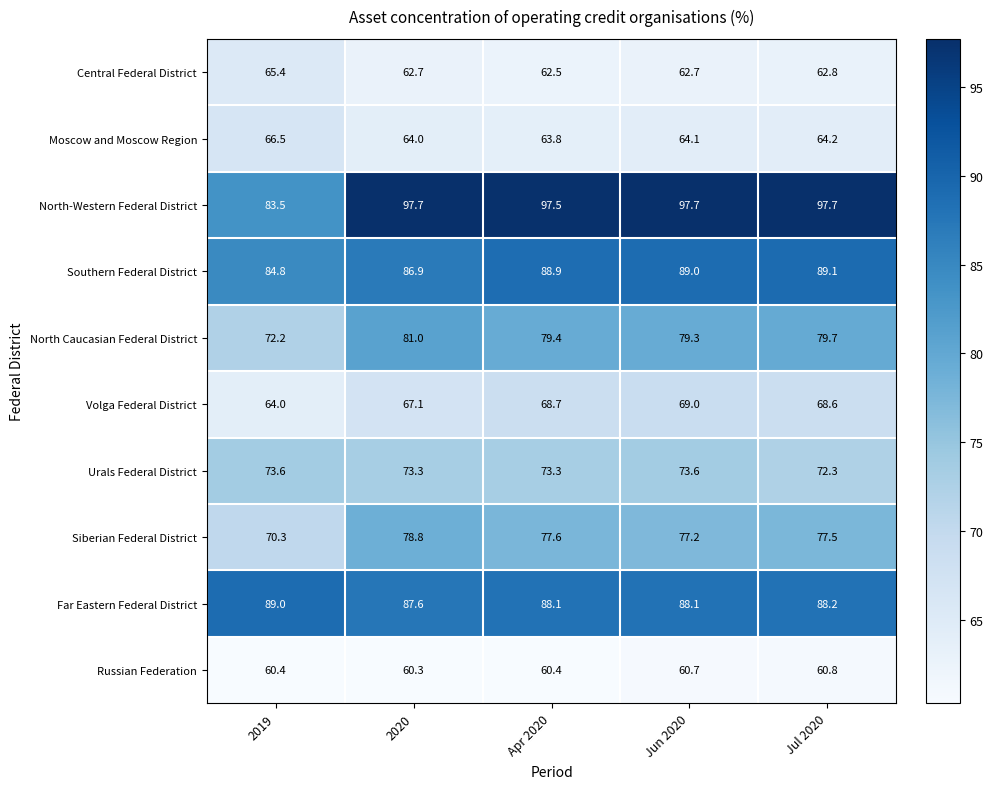

Which series has the widest spread of values?

North-Western Federal District